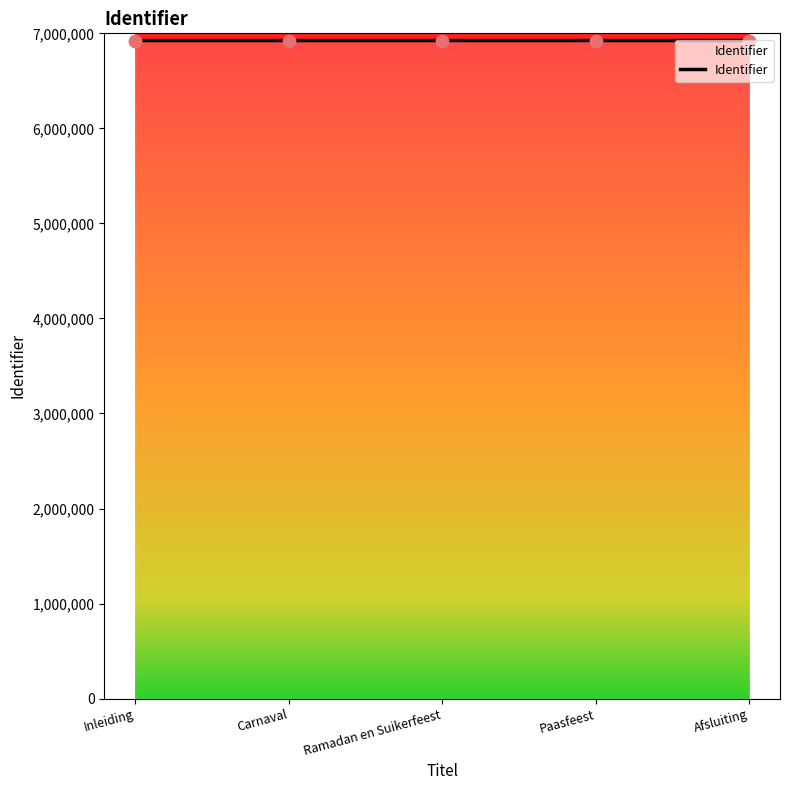

What is the ratio of the value at Inleiding to the value at Paasfeest?

1.0